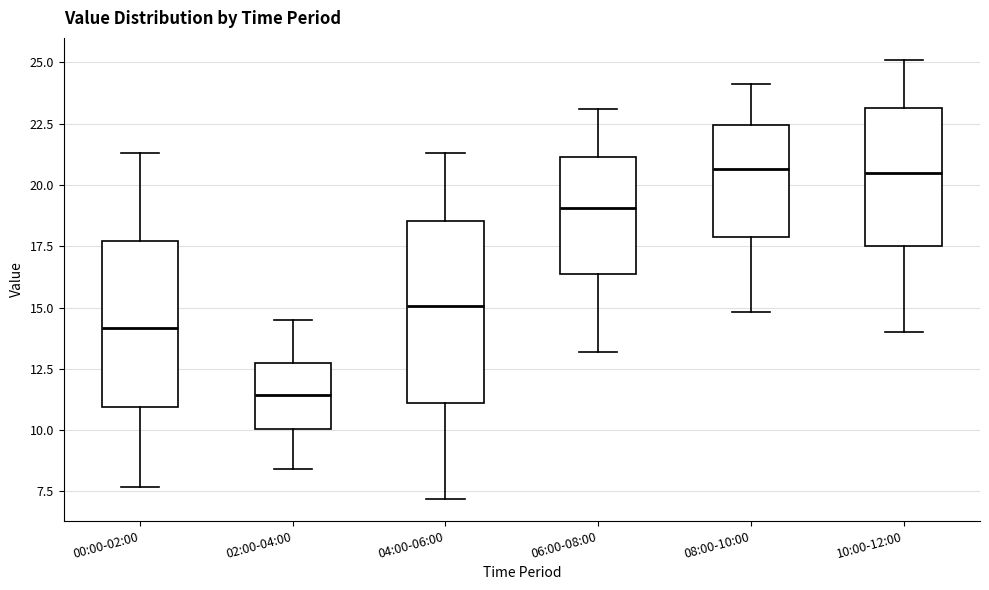

Which box is the tallest, from its lower edge to its upper edge?

04:00-06:00